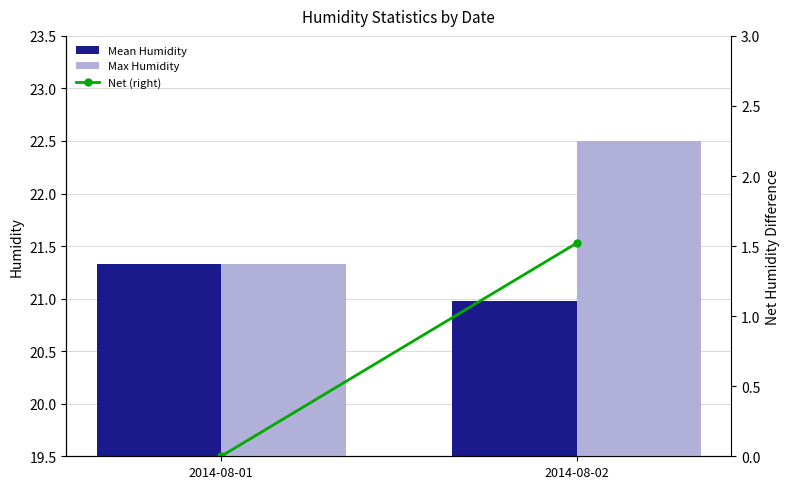

Reading right to left, what are all the values shown in this chart?

Mean Humidity: 21.0	21.3
Max Humidity: 22.5	21.3
Net (right): 1.5	0.0